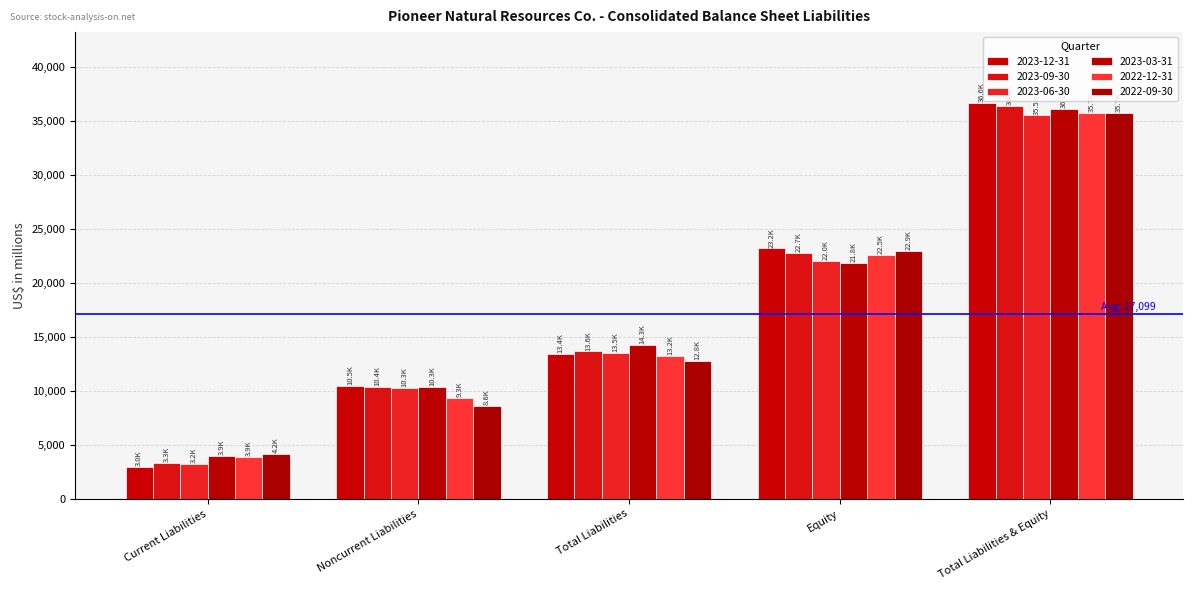

What is the difference between the highest and lowest values at Total Liabilities & Equity?

1119